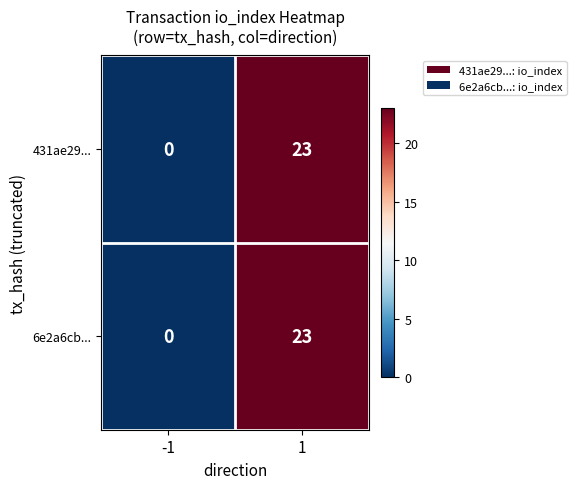

Rank the categories by 431ae29... value from lowest to highest.

-1, 1